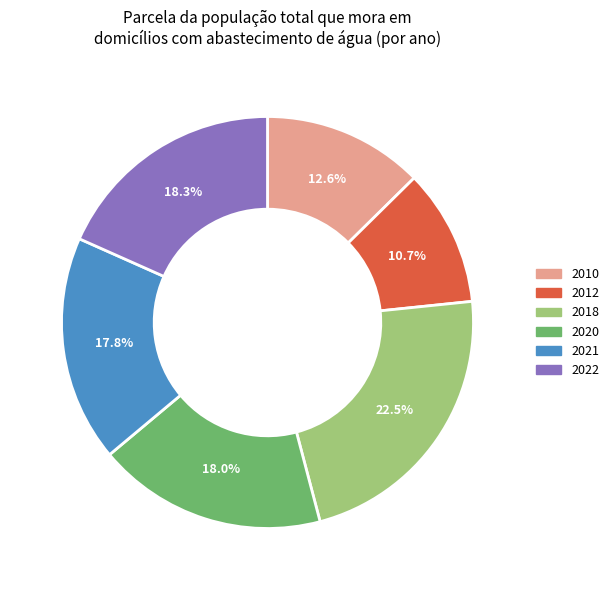

Which category has the smallest portion of the pie?

2012